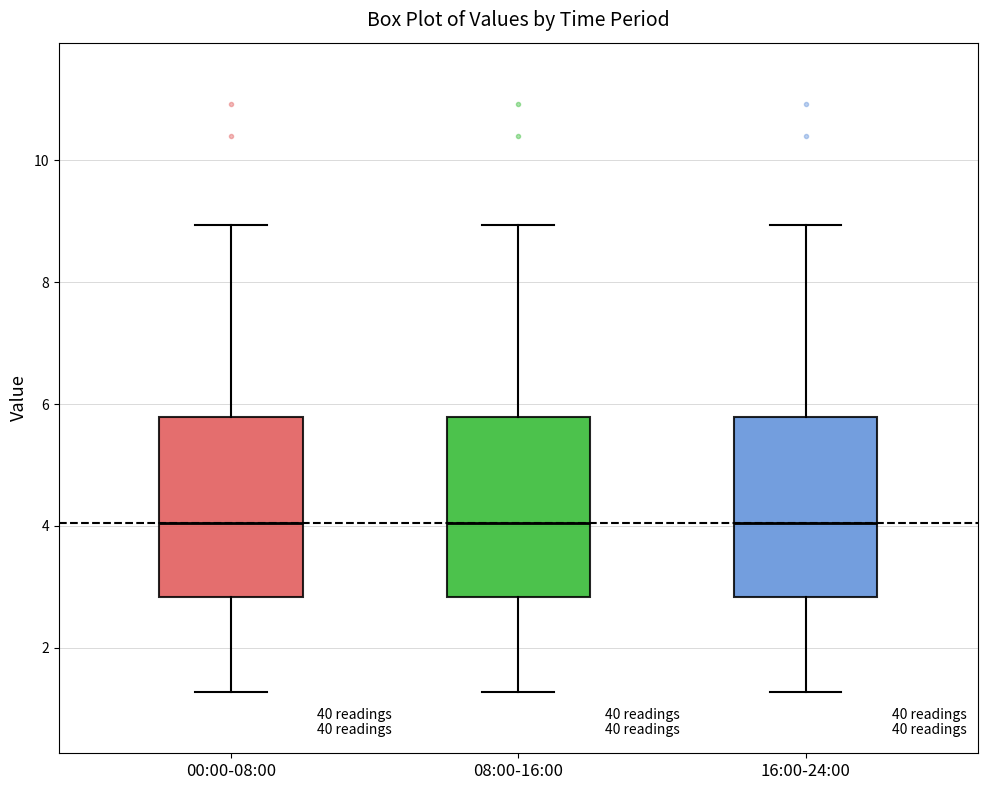

Where is the upper edge of the box for 08:00-16:00 on the y-axis? The values are not printed on the chart, so give them approximately, as read against the axis.

5.8